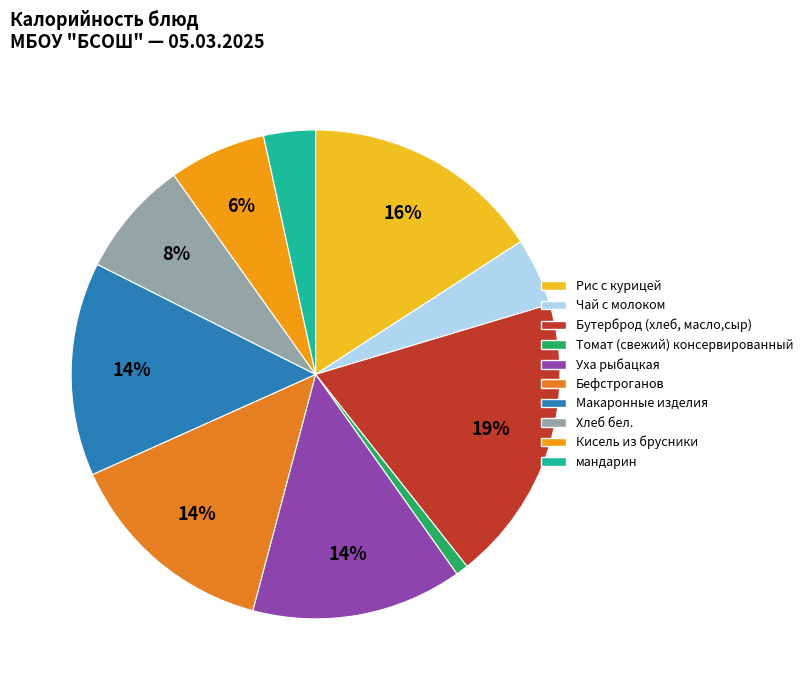

Does Кисель из брусники account for over 50% of the chart?

No